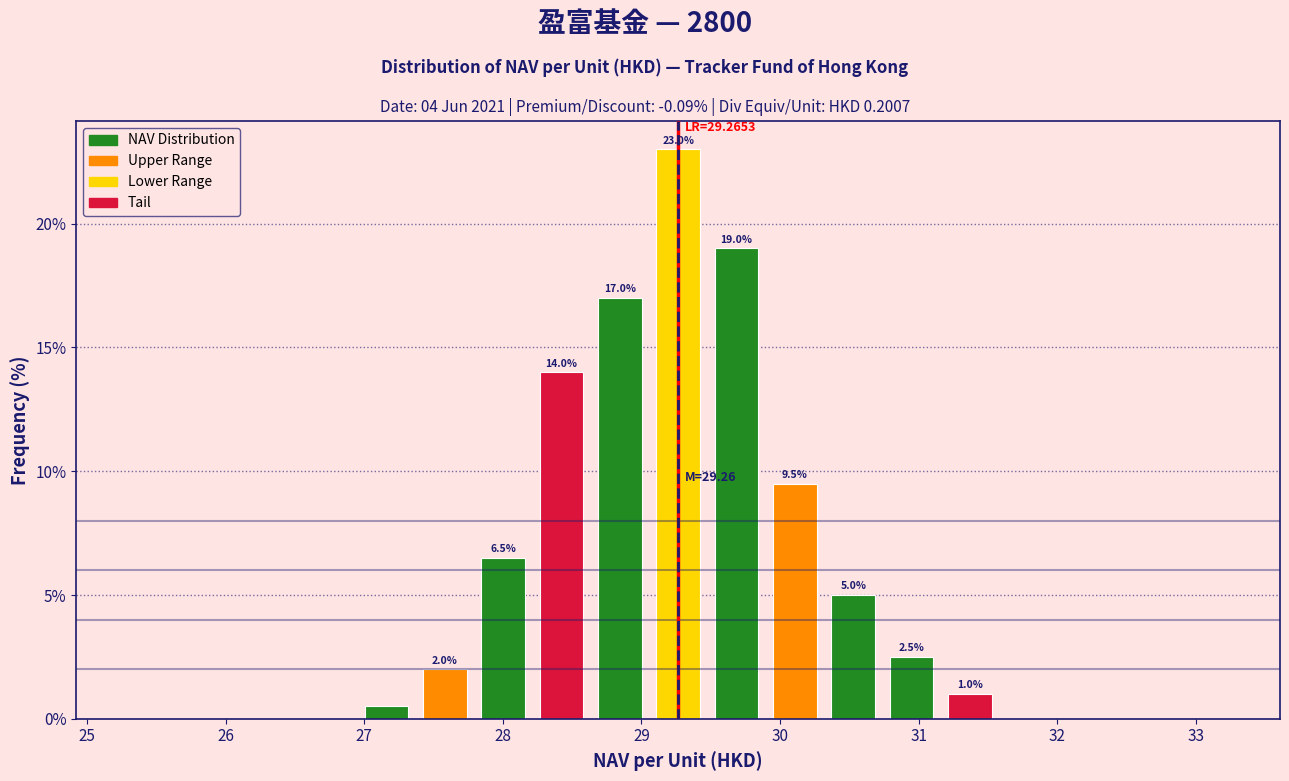

Which range on the x-axis has the tallest bar?

29.1 to 29.5